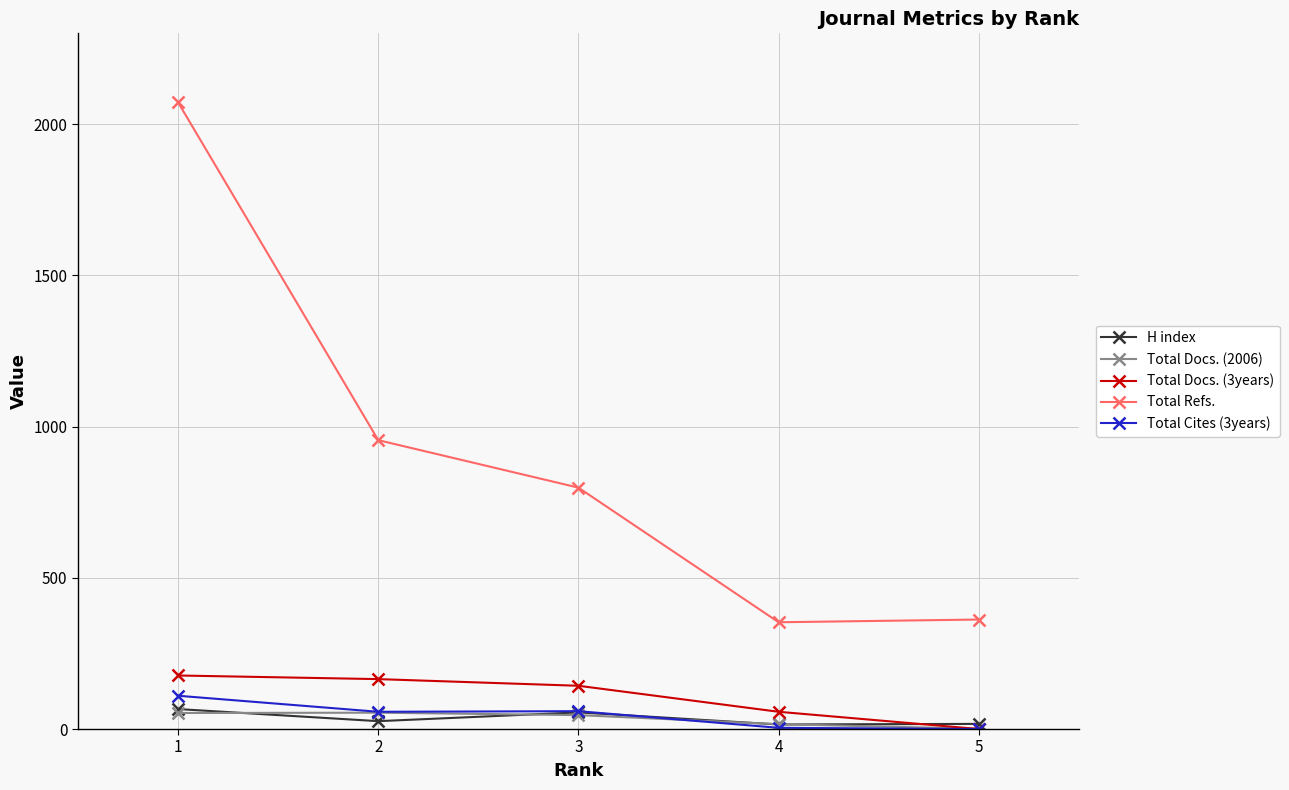

At which category is the sum across all series the highest?

1